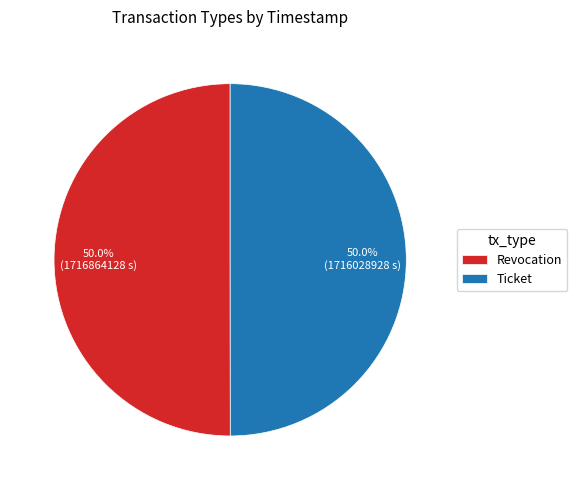

True or false: Revocation accounts for 50% of the total.

True